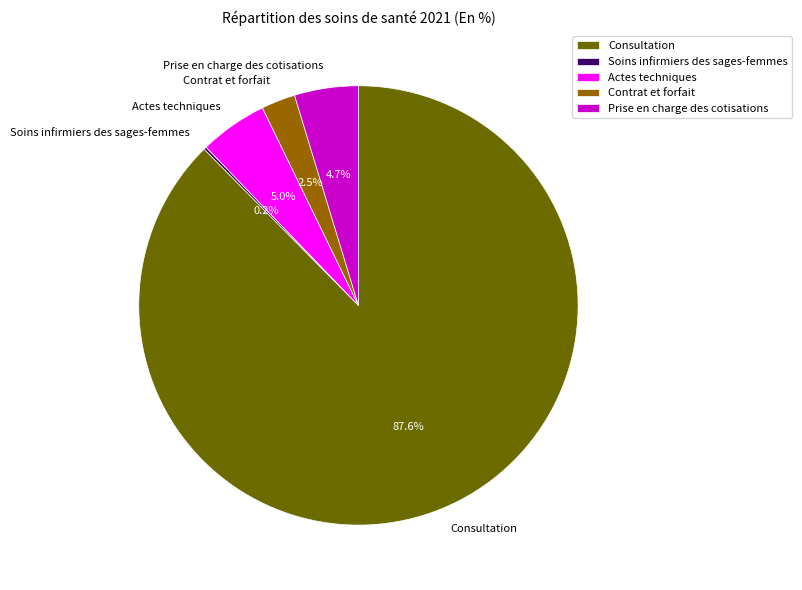

What is the ratio of the value at Contrat et forfait to the value at Actes techniques?

0.5